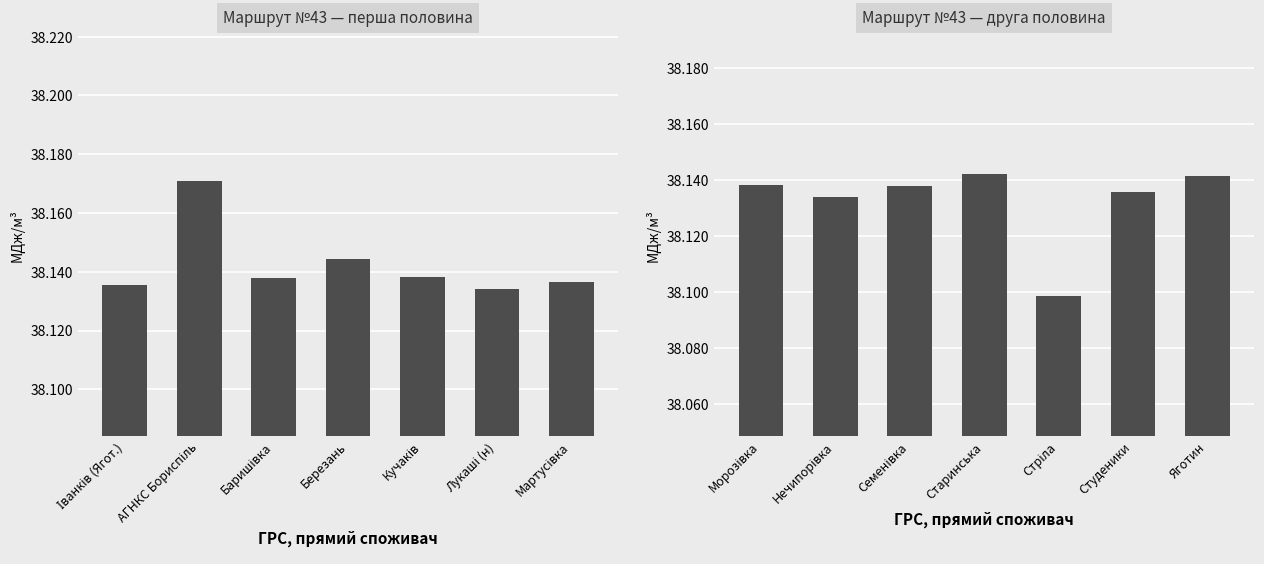

What position from the right is Нечипорівка?

6